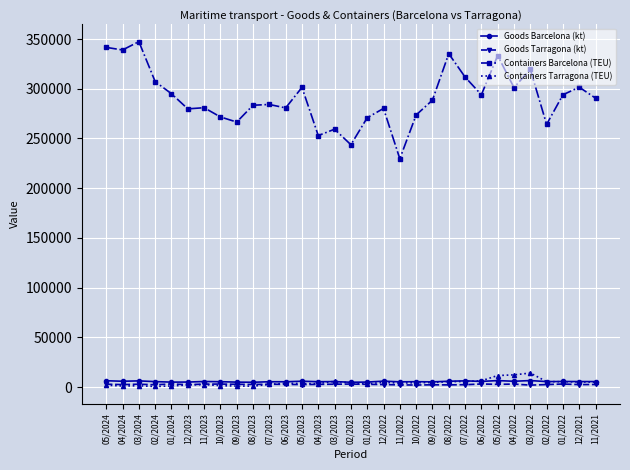

What is the sum of all Containers Tarragona (TEU) values?

133257.0